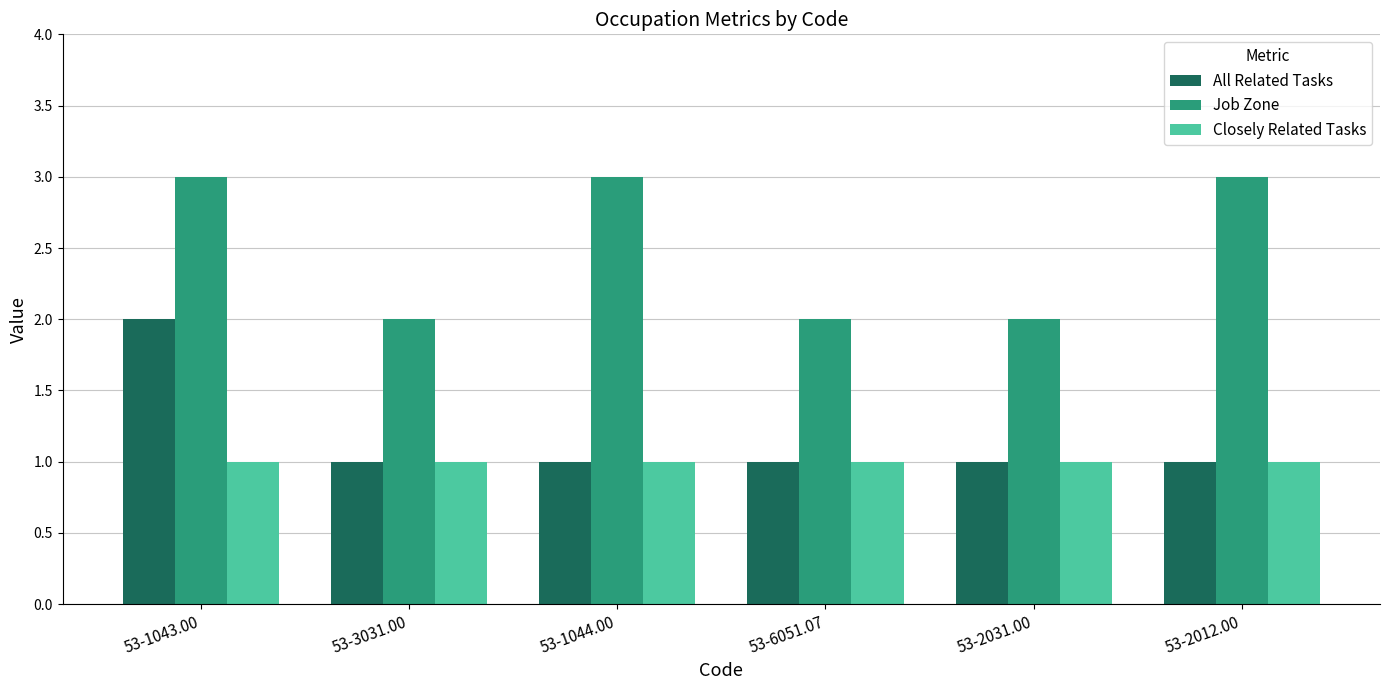

Reading left to right, what are all the values shown in this chart?

All Related Tasks: 53-1043.00=2	53-3031.00=1	53-1044.00=1	53-6051.07=1	53-2031.00=1	53-2012.00=1
Job Zone: 53-1043.00=3	53-3031.00=2	53-1044.00=3	53-6051.07=2	53-2031.00=2	53-2012.00=3
Closely Related Tasks: 53-1043.00=1	53-3031.00=1	53-1044.00=1	53-6051.07=1	53-2031.00=1	53-2012.00=1